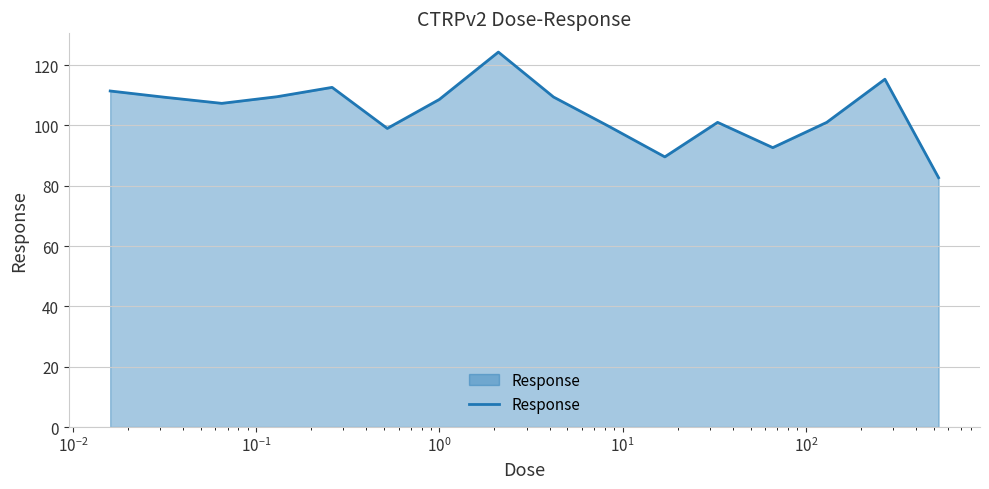

What is the greatest value displayed?

124.3